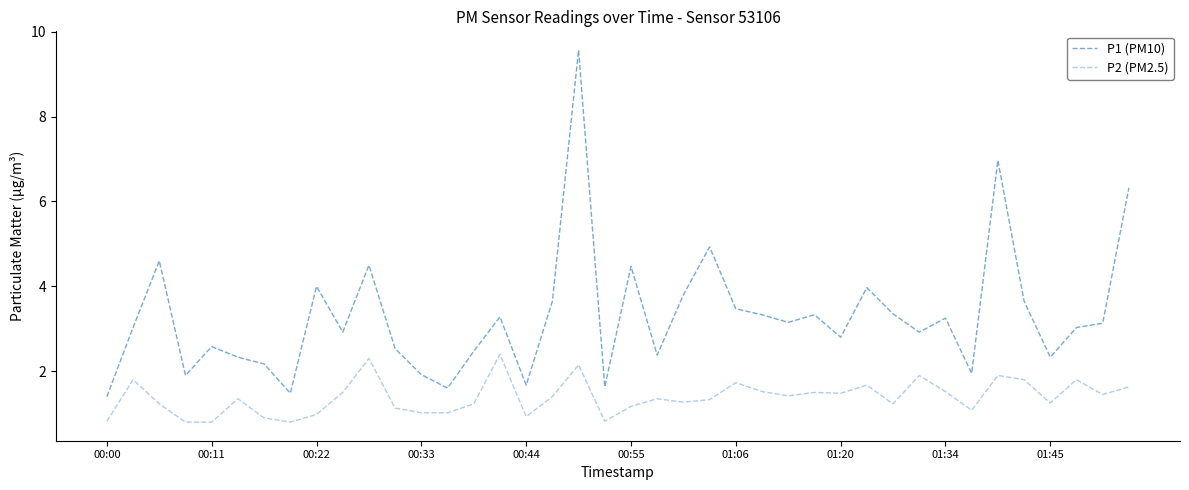

How many interior local peaks does the P1 (PM10) series have?

12